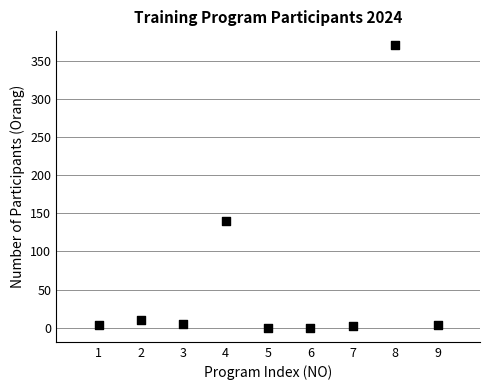

What is the range of X values (max minus min)?

8